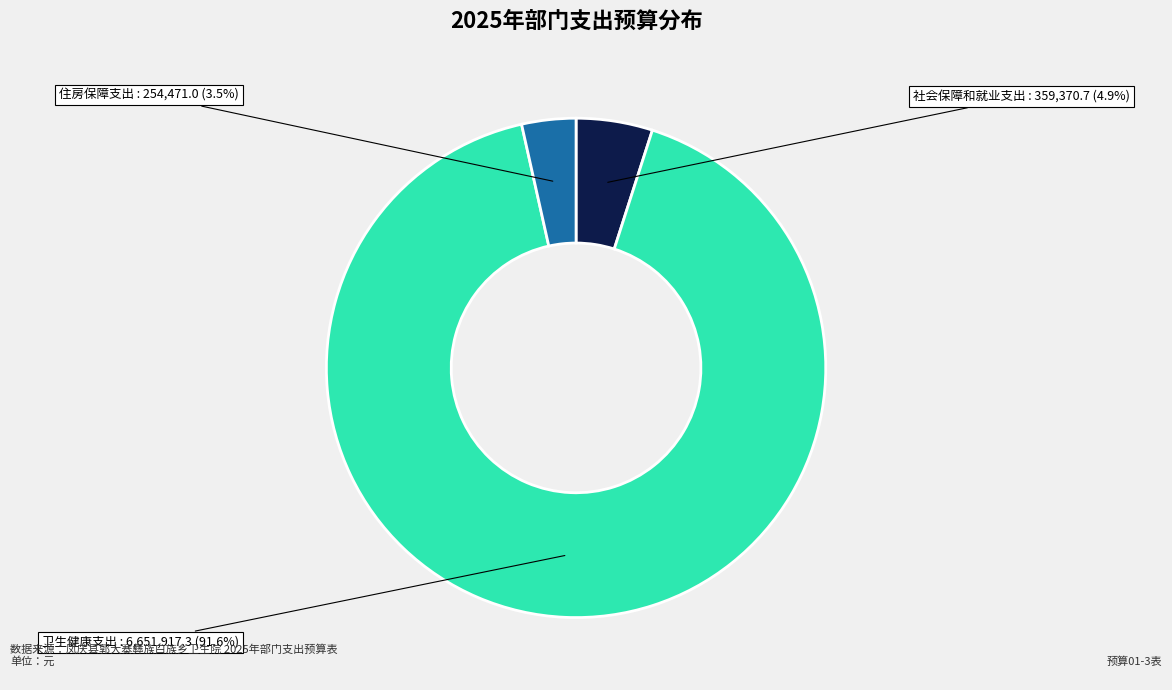

How many slices are in this pie chart?

3